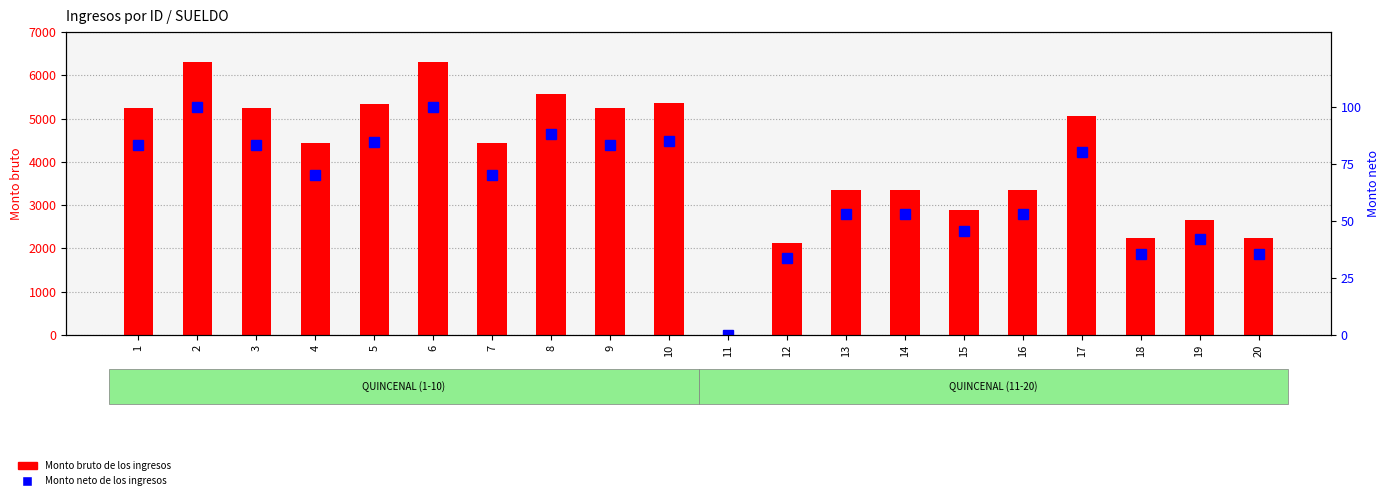

The Monto neto de los ingresos series shows 33.8 at 12. True or false?

True